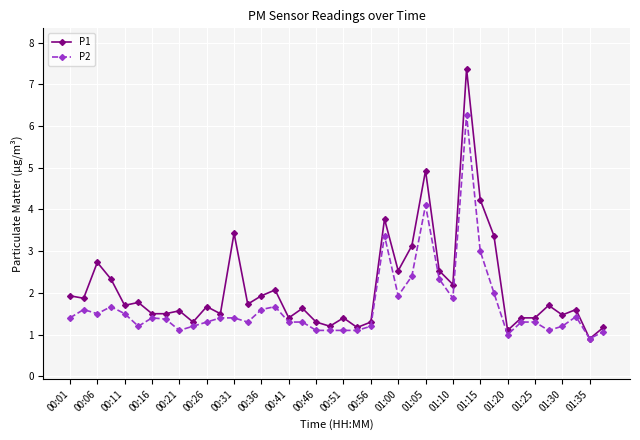

What is the value of the P2 point at the 23rd from the left?

1.2